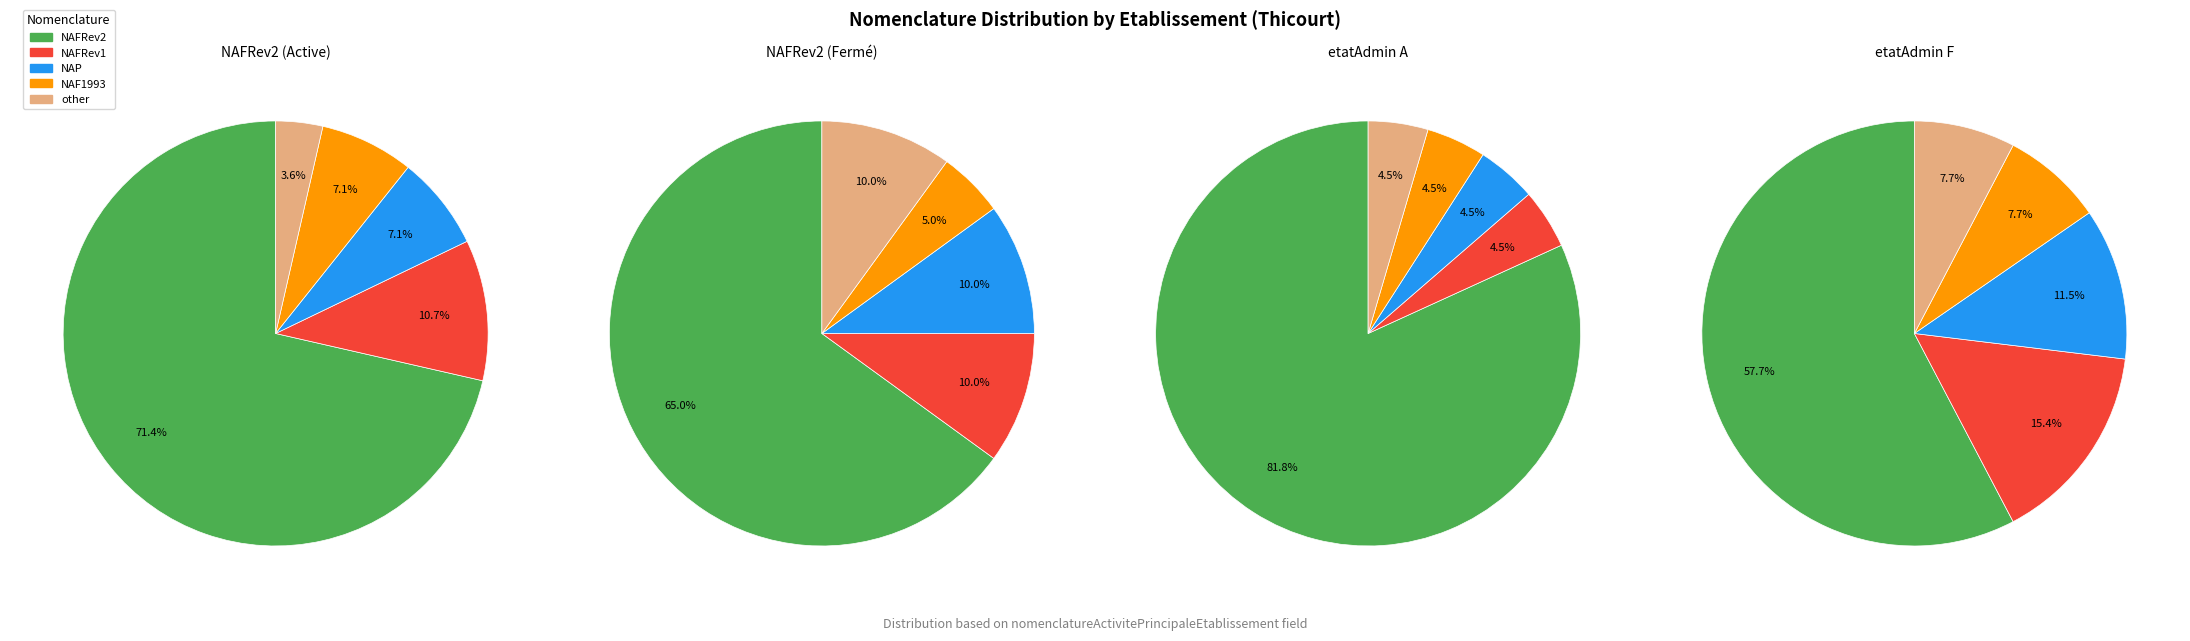

Combined, what portion of the pie is NAFRev1 and other?

16.7%